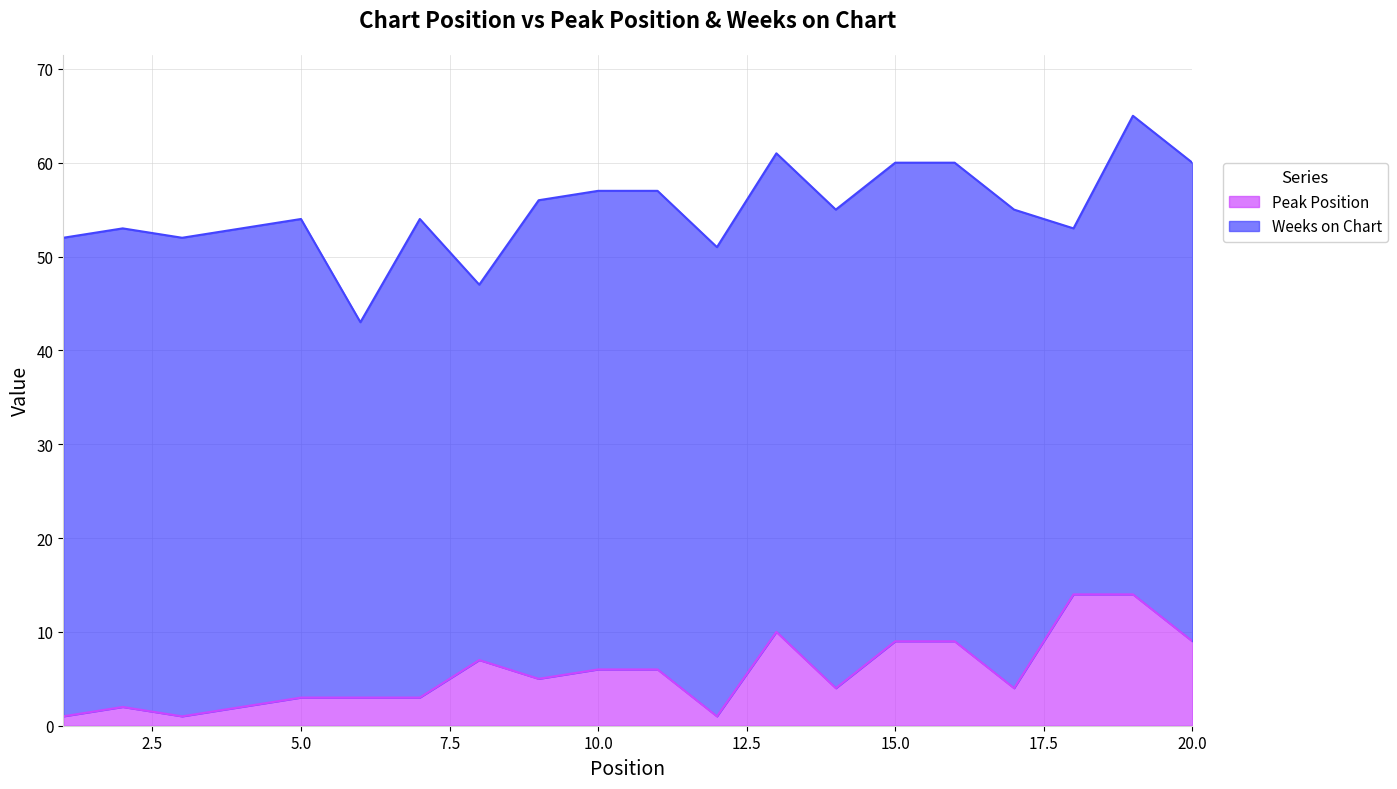

What is the ratio of the value at 3 to the value at 1?

1.0